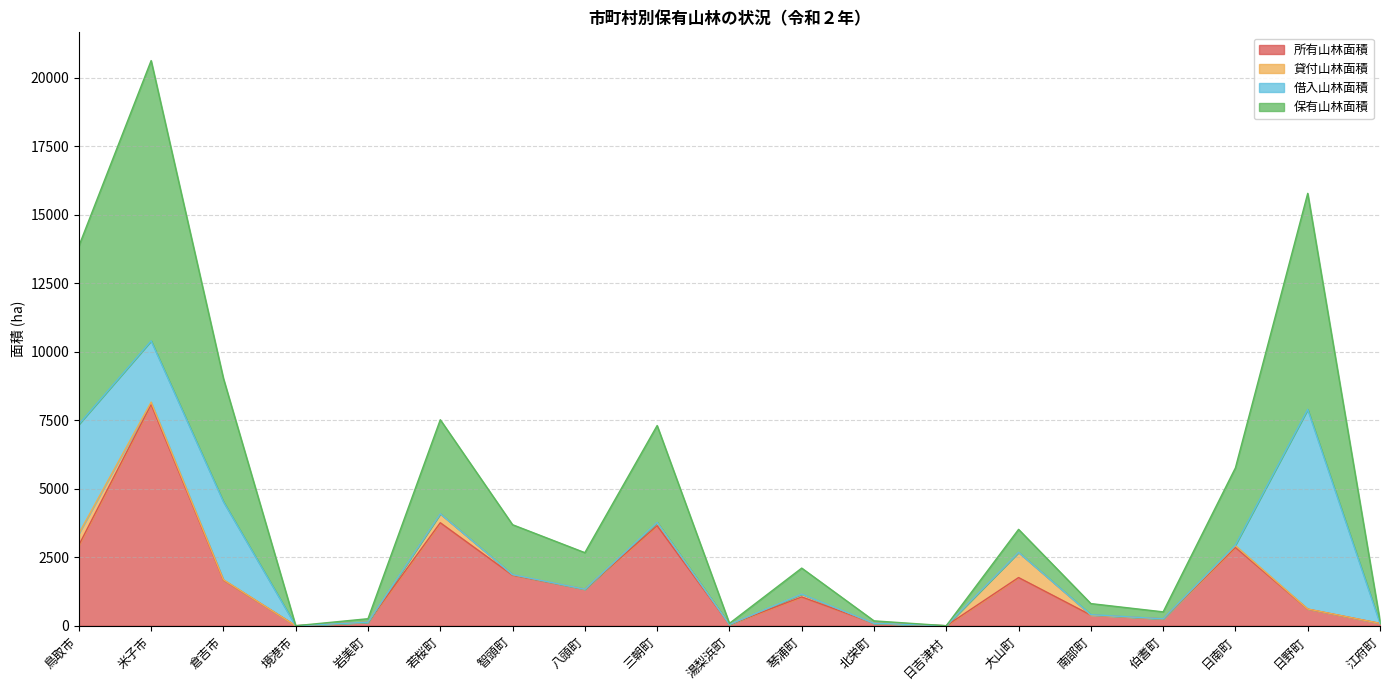

At which category does 保有山林面積 reach its first local valley?

境港市